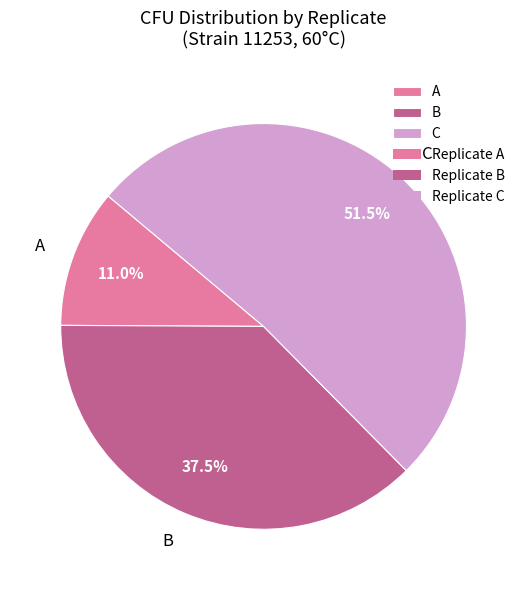

Combined, do A and B account for over 50%?

No